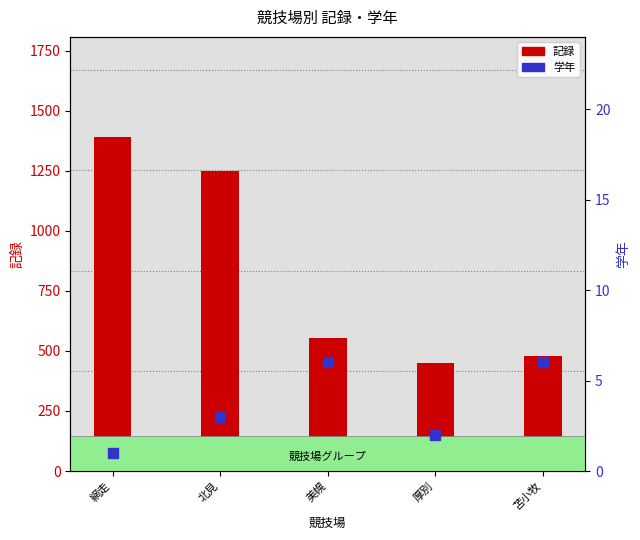

What is the difference between the highest and lowest values at 美幌?

549